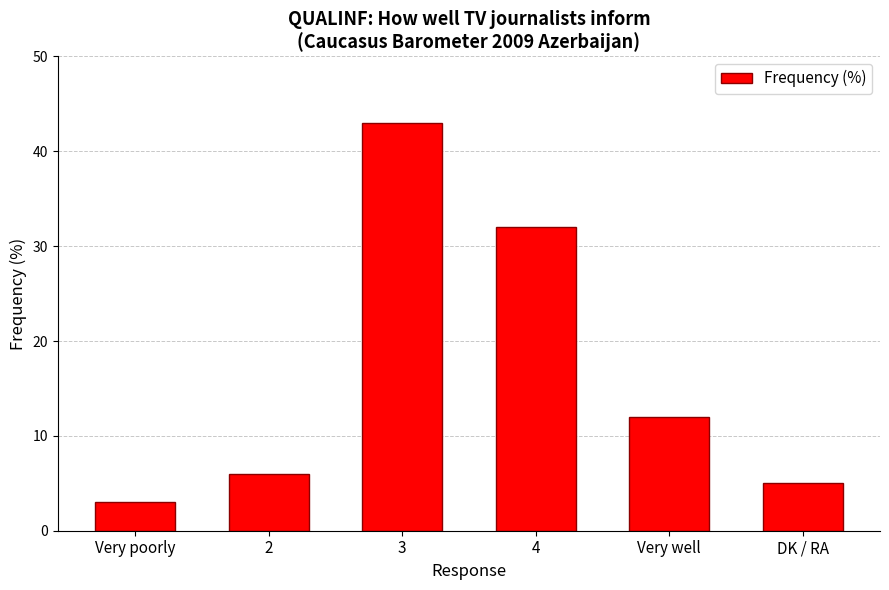

Reading left to right, transcribe all the data shown in this chart.

3	6	43	32	12	5